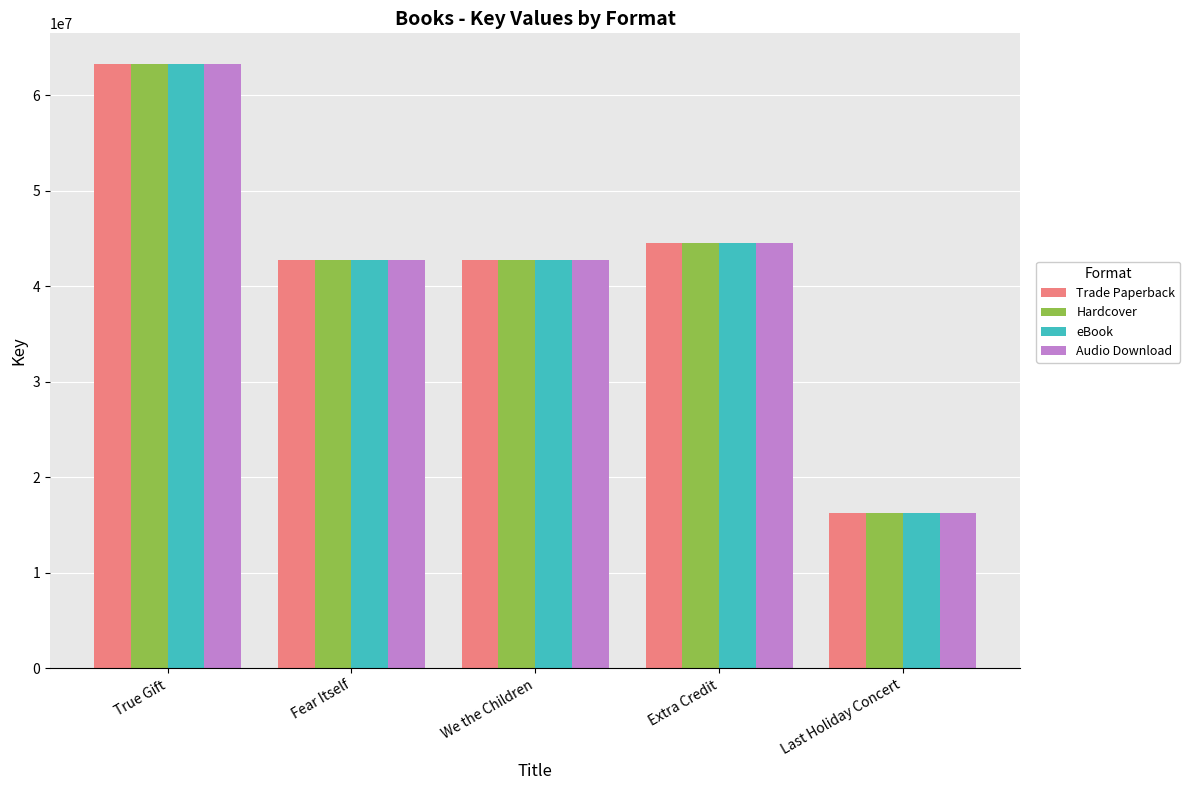

What is the sum of the Trade Paperback values at Extra Credit and Fear Itself?

87214725